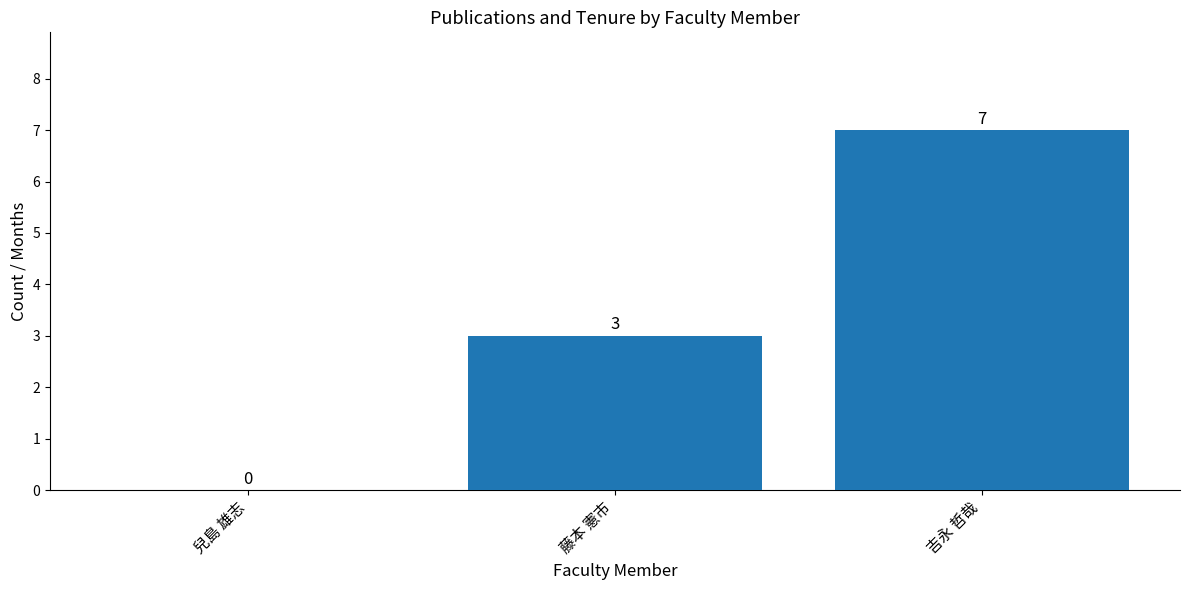

Count the values in the range 0 to 7.

3